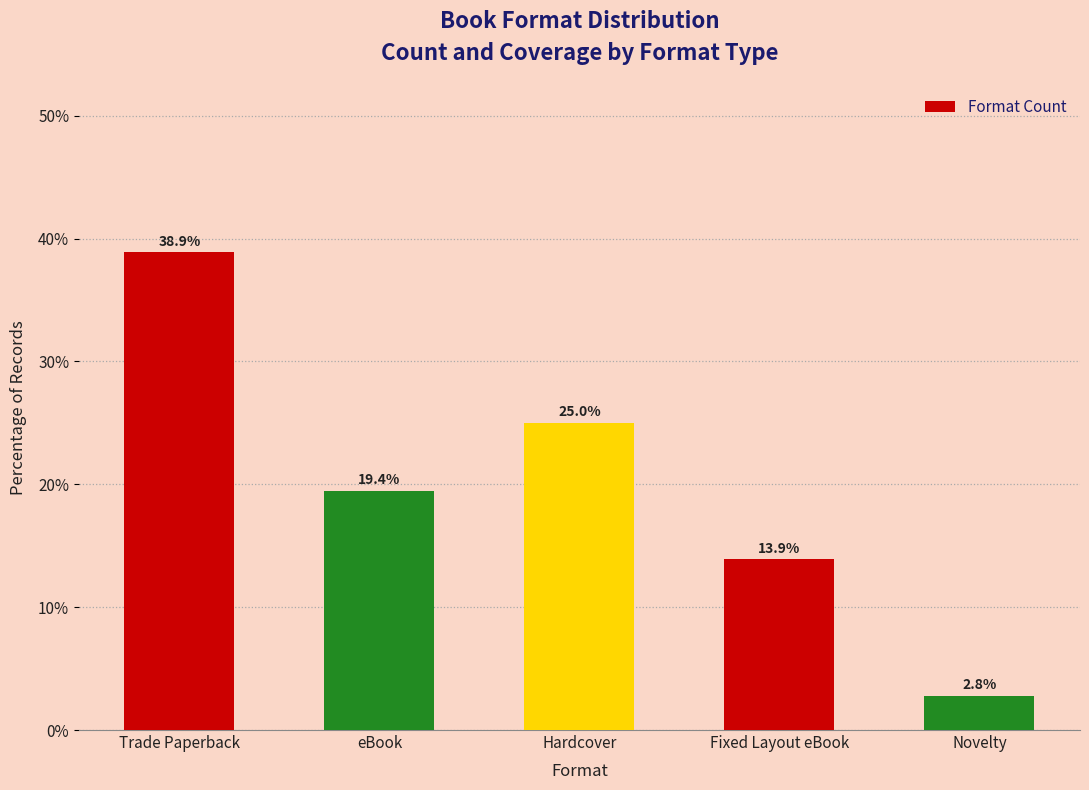

What is the difference between the second highest and second lowest values?

11.1